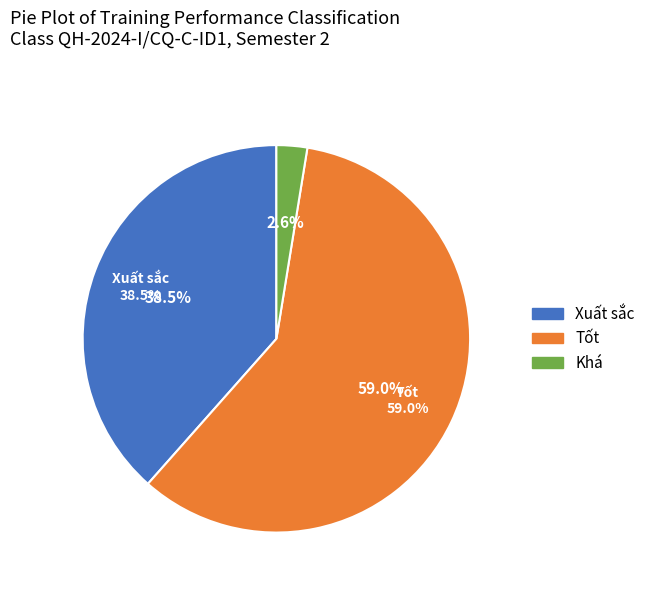

To the nearest percent, what percentage of the pie is Xuất sắc?

38%